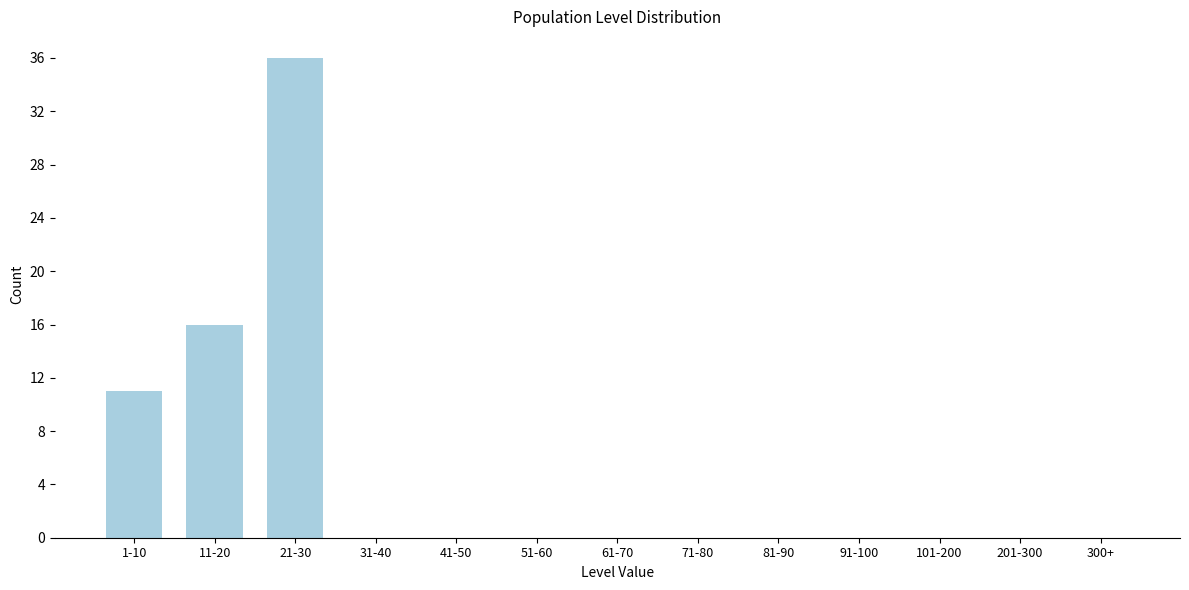

Reading left to right, transcribe all the data shown in this chart.

1-10=11	11-20=16	21-30=36	31-40=0	41-50=0	51-60=0	61-70=0	71-80=0	81-90=0	91-100=0	101-200=0	201-300=0	300+=0